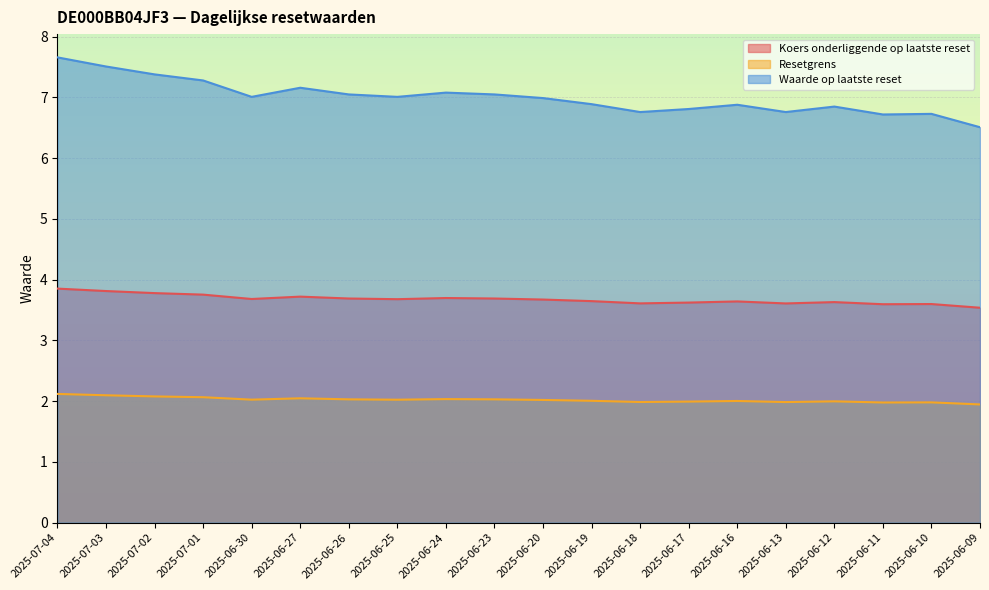

At which label is Waarde op laatste reset closest to 7?

2025-06-30